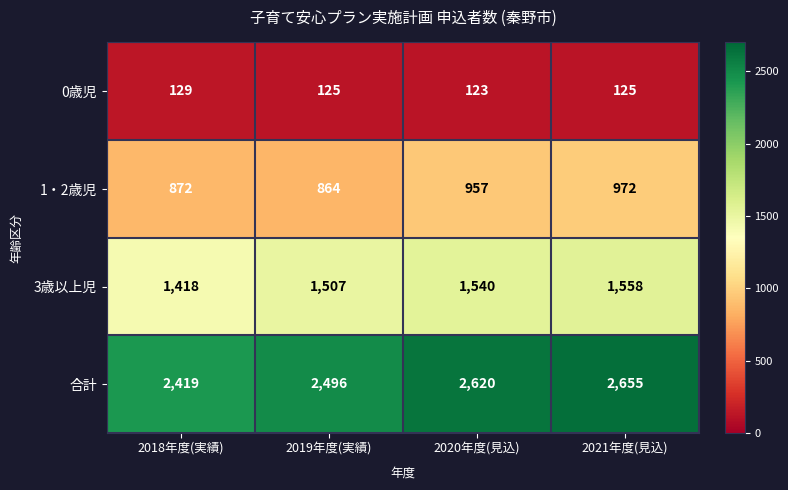

At how many categories does at least one series exceed 2298?

4